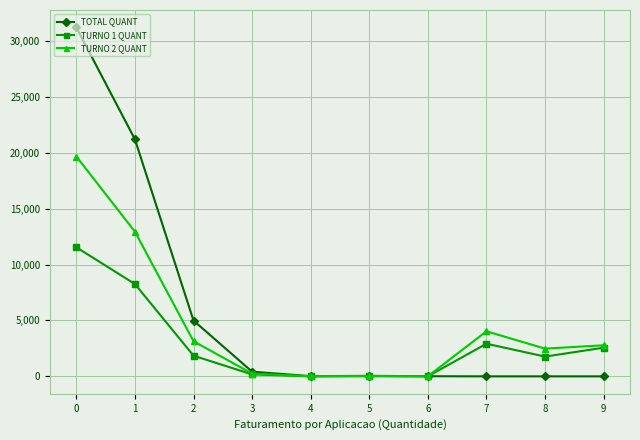

True or false: TURNO 1 QUANT has more than 2 points higher than both neighbors.

False